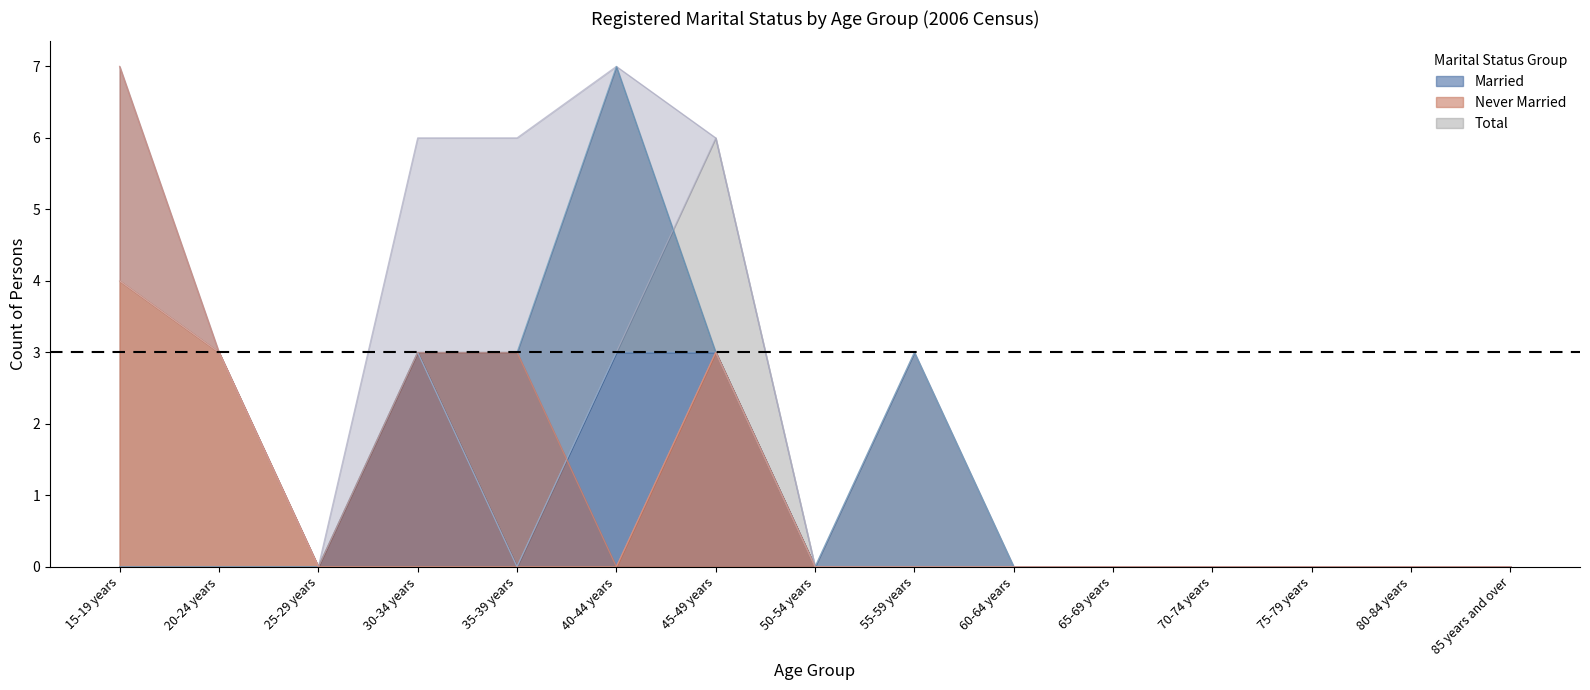

Count the Married Males values in the range 0 to 1.

12